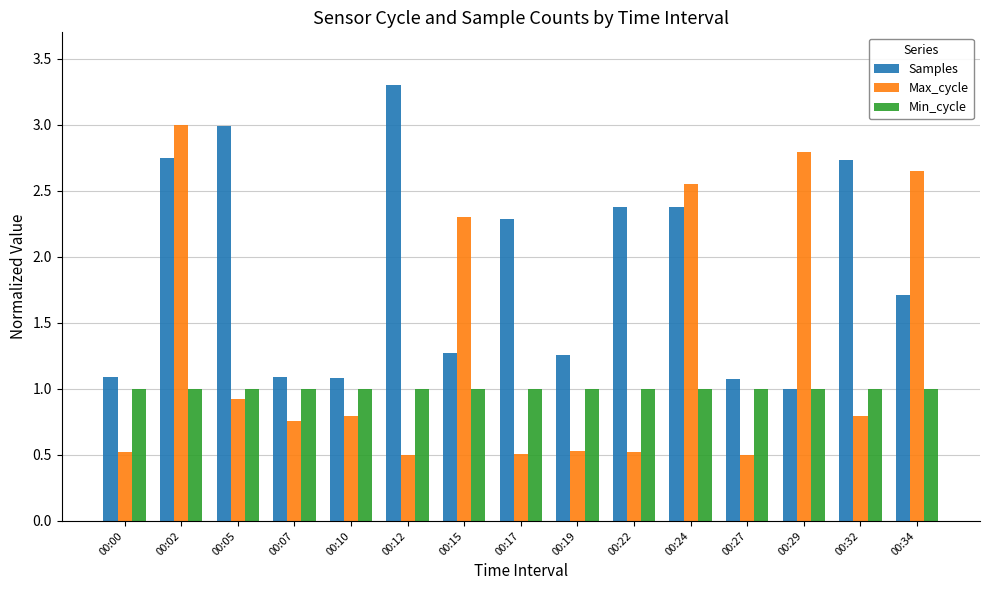

The Samples series shows 1.7 at 00:12. True or false?

False